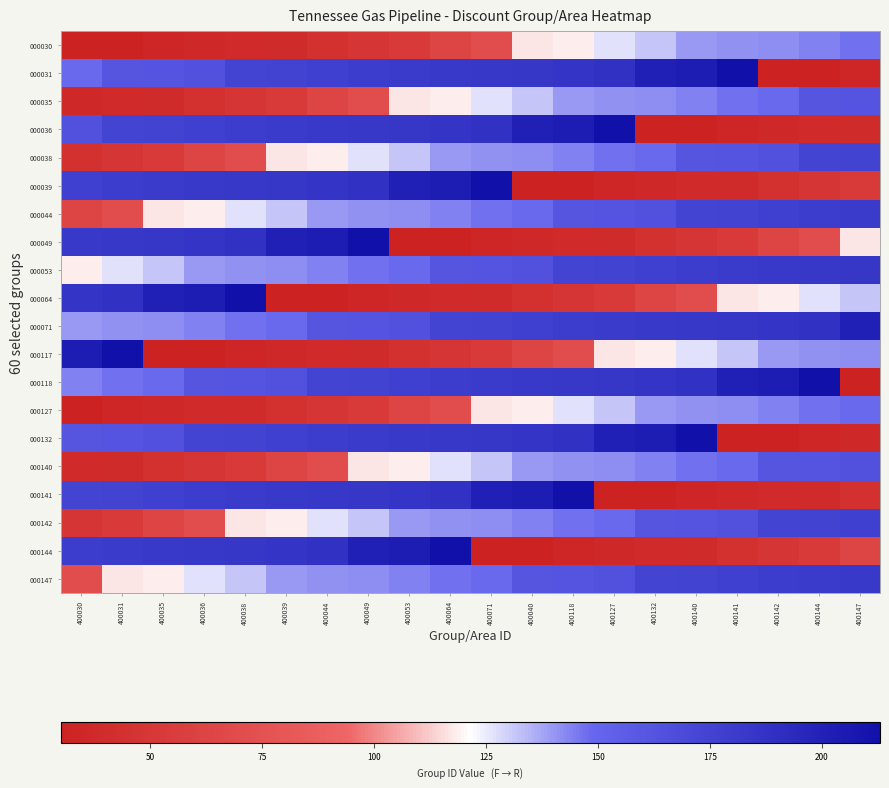

What is the greatest value displayed?

213